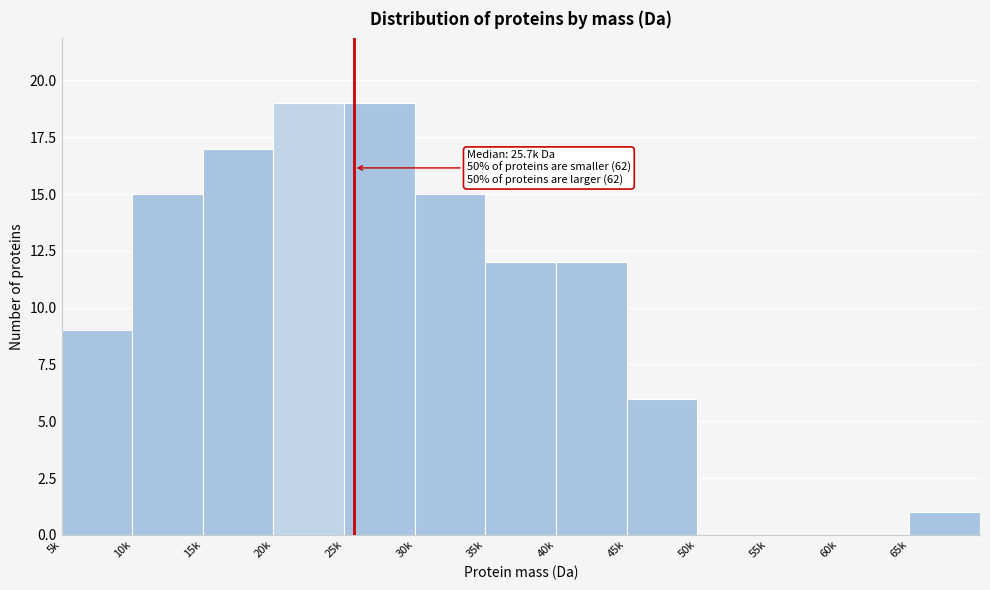

Reading left to right, what are all the values shown in this chart?

5k=9	10k=15	15k=17	20k=19	25k=19	30k=15	35k=12	40k=12	45k=6	50k=0	55k=0	60k=0	65k=1